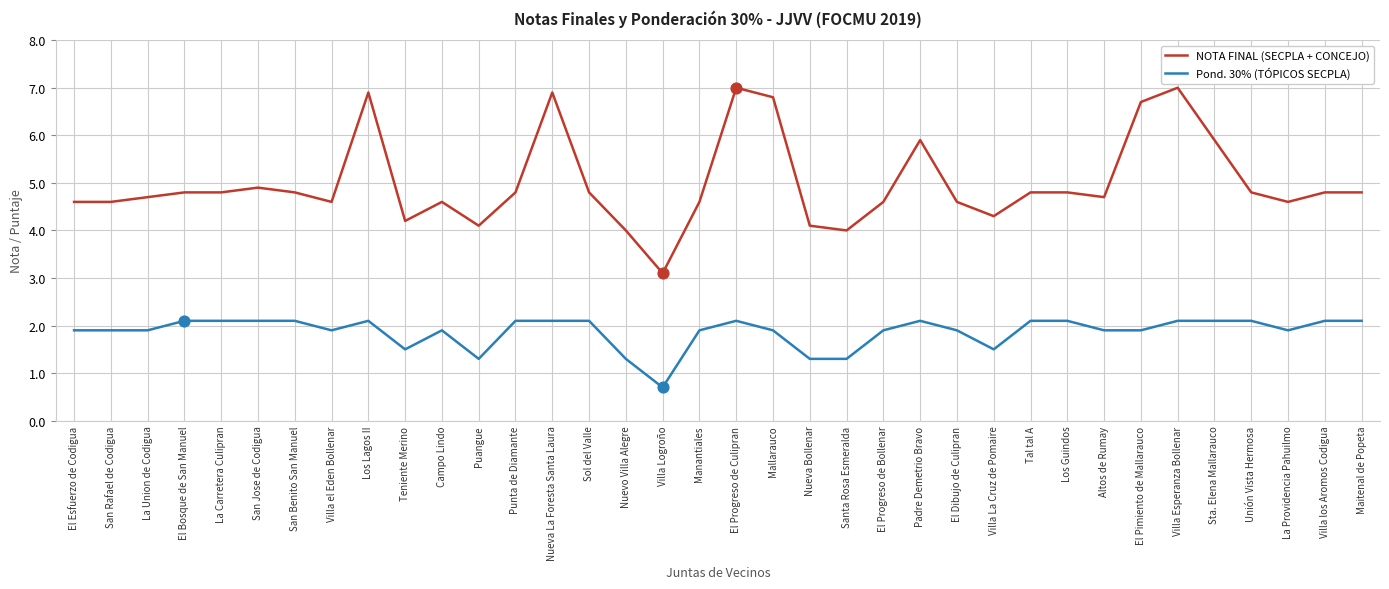

Is the value of Pond. 30% (TÓPICOS SECPLA) at La Carretera Culipran greater than the value of NOTA FINAL (SECPLA + CONCEJO) at Unión Vista Hermosa?

No